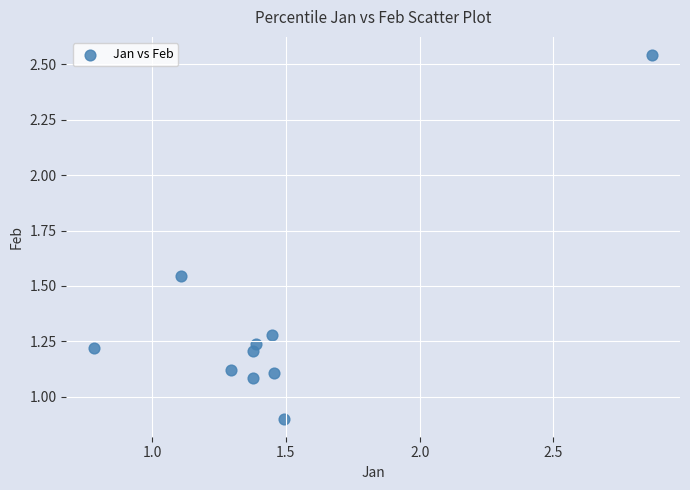

What is the range of X values (max minus min)?

2.1